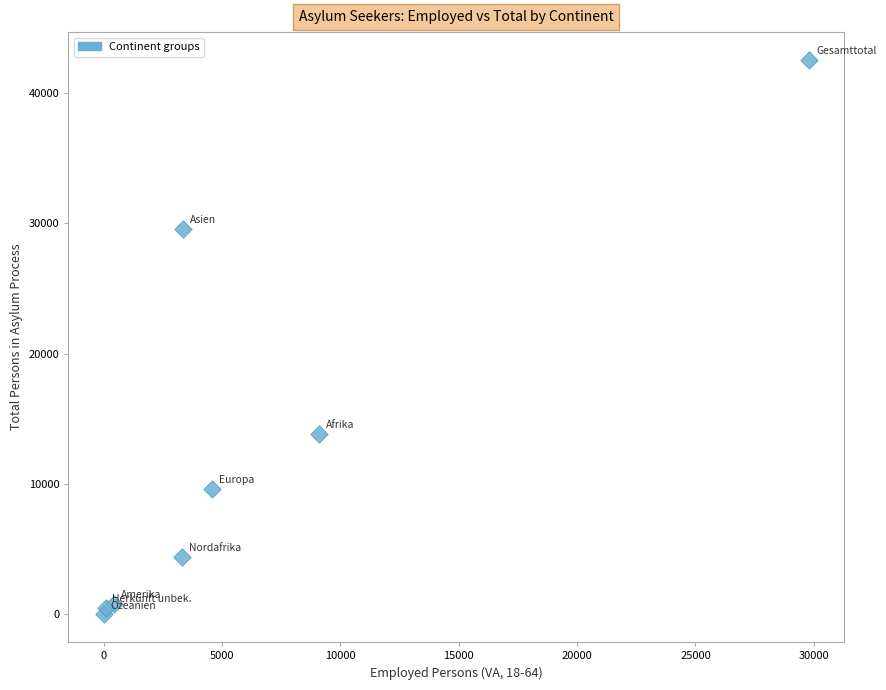

What is the average Y value?

12670